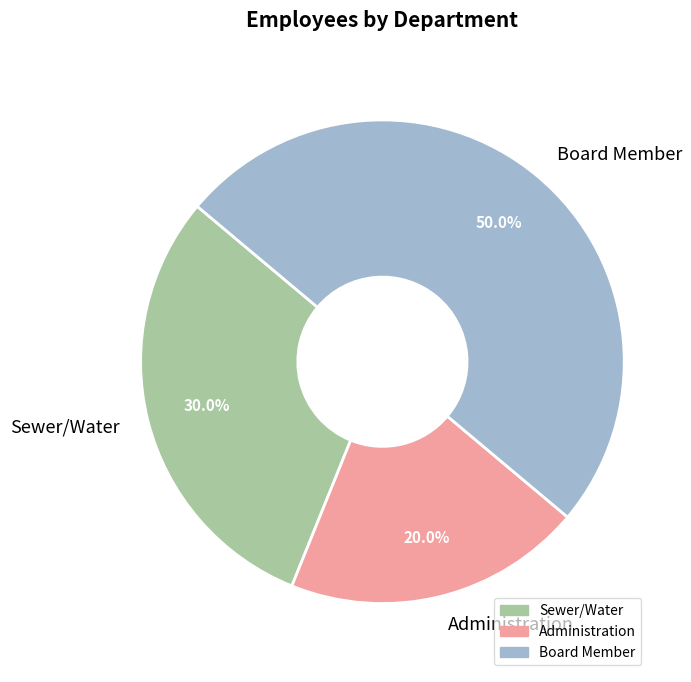

Approximately how many times larger is the value at Sewer/Water compared to Board Member?

0.6